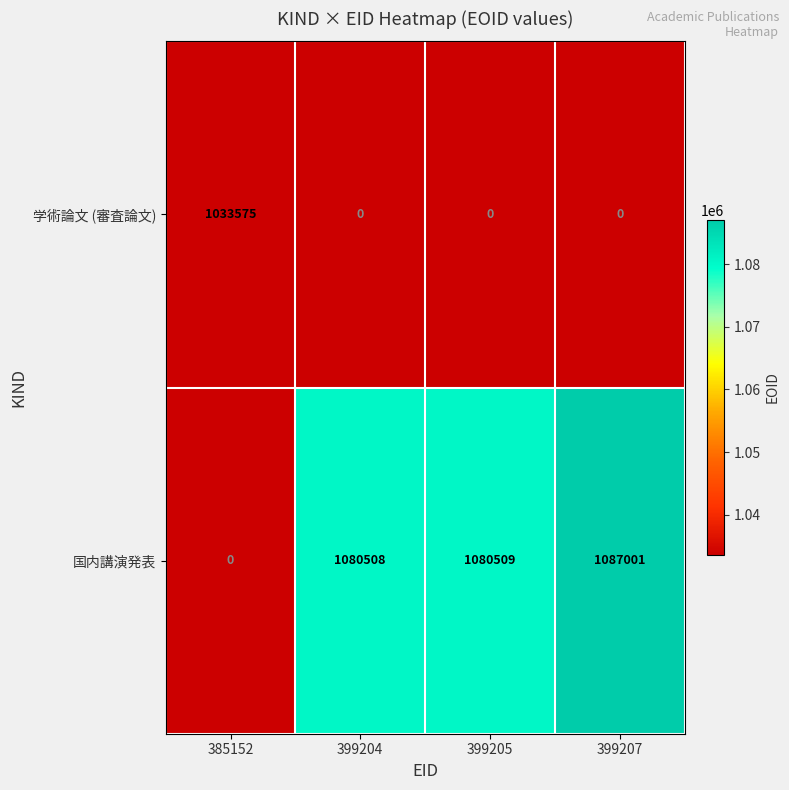

What is the greatest value displayed?

1087001